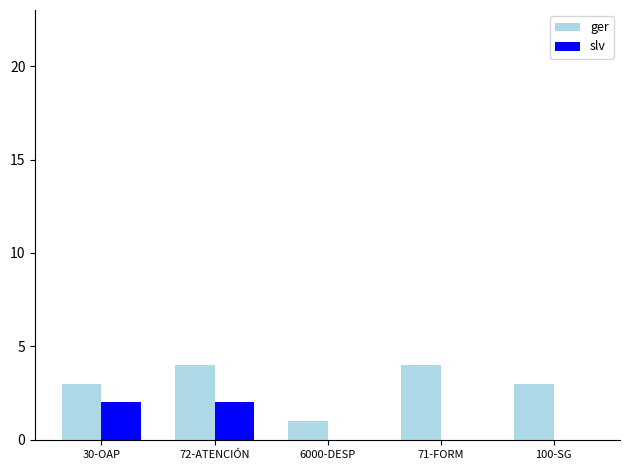

Is it true that ger equals 4 at 71-FORM?

True